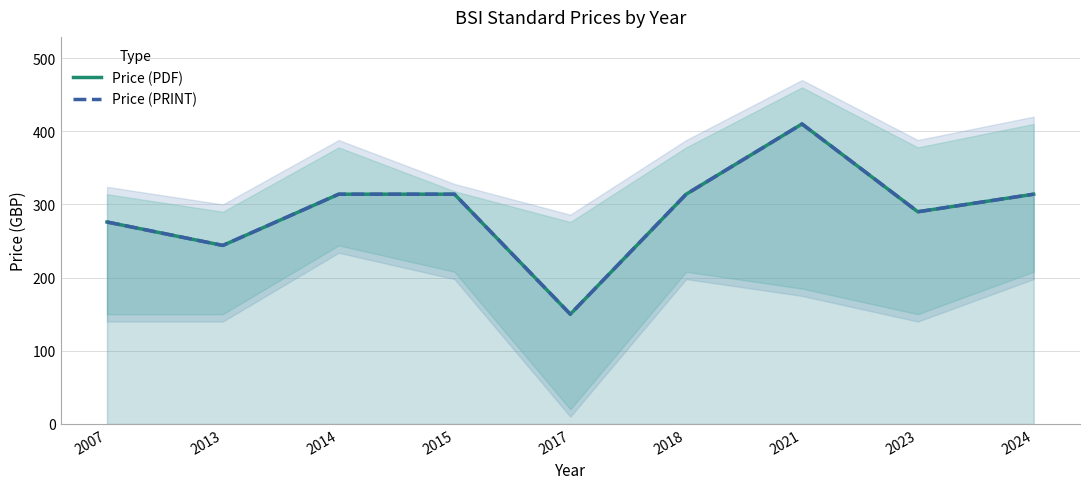

Does the chart display data point markers on the line(s)?

No